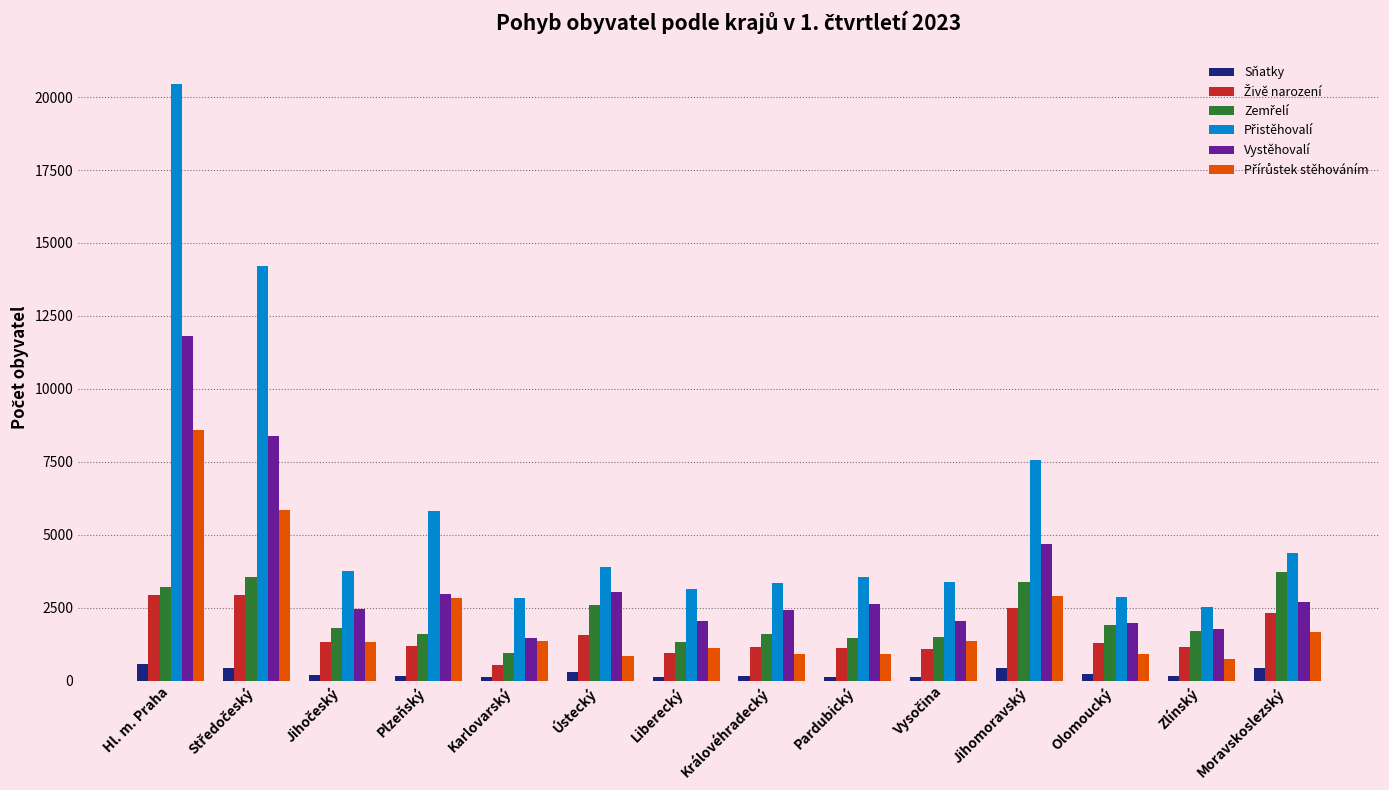

The Vystěhovalí series shows 19169 at Hl. m. Praha. True or false?

False